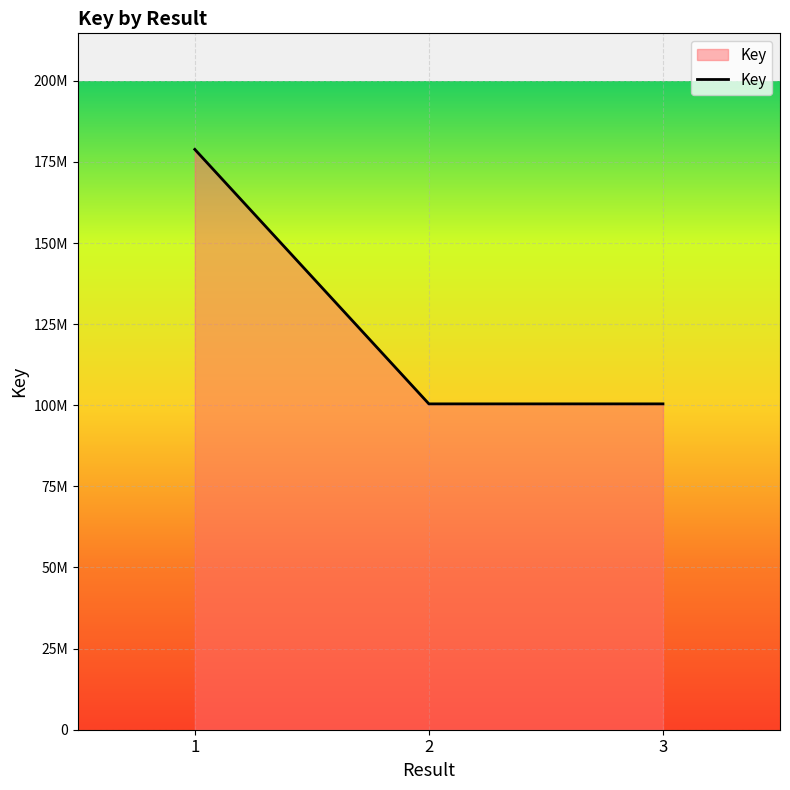

What value does the data have at 3?

100432602